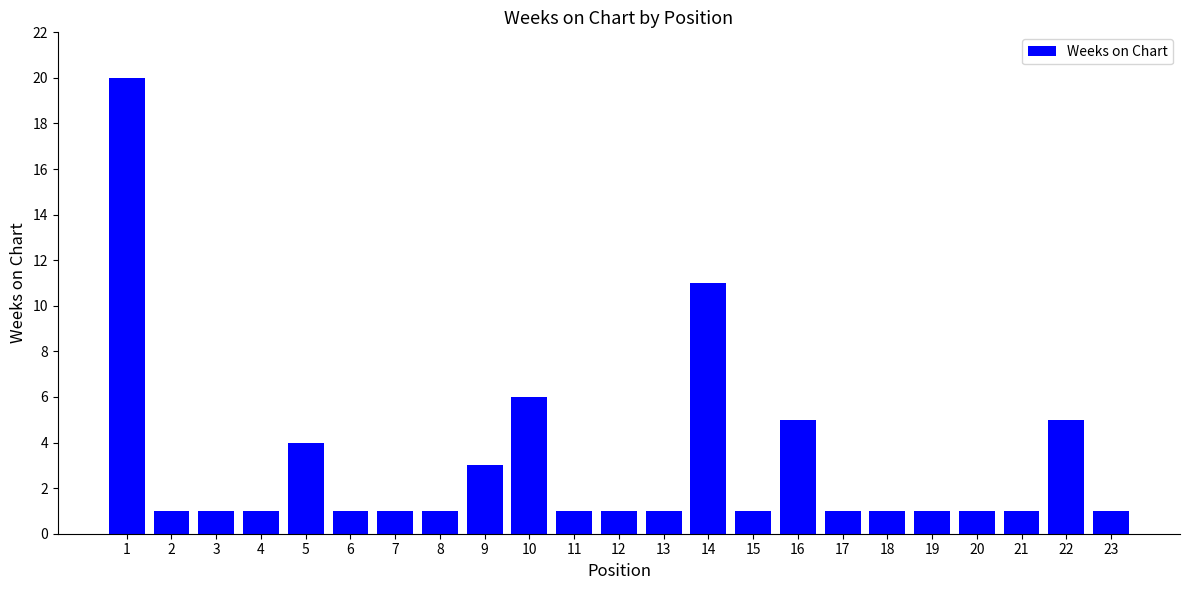

Is it true that the value at 21 is 1?

True